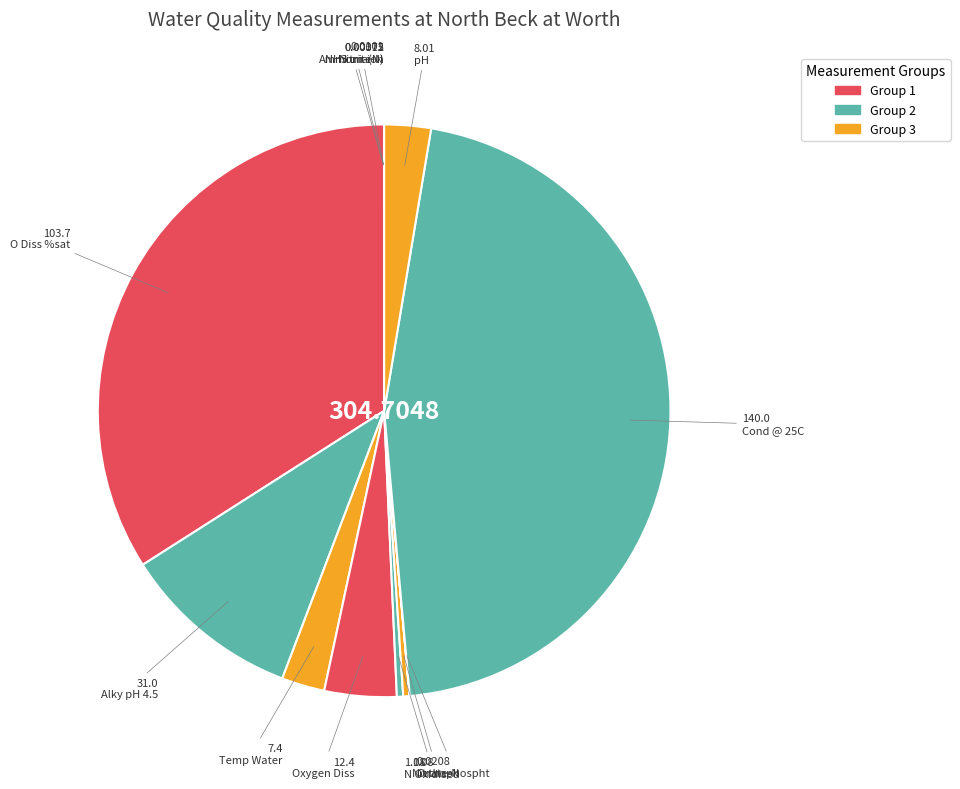

To the nearest percent, what is the combined percentage of Alky pH 4.5 and Oxygen Diss?

14%